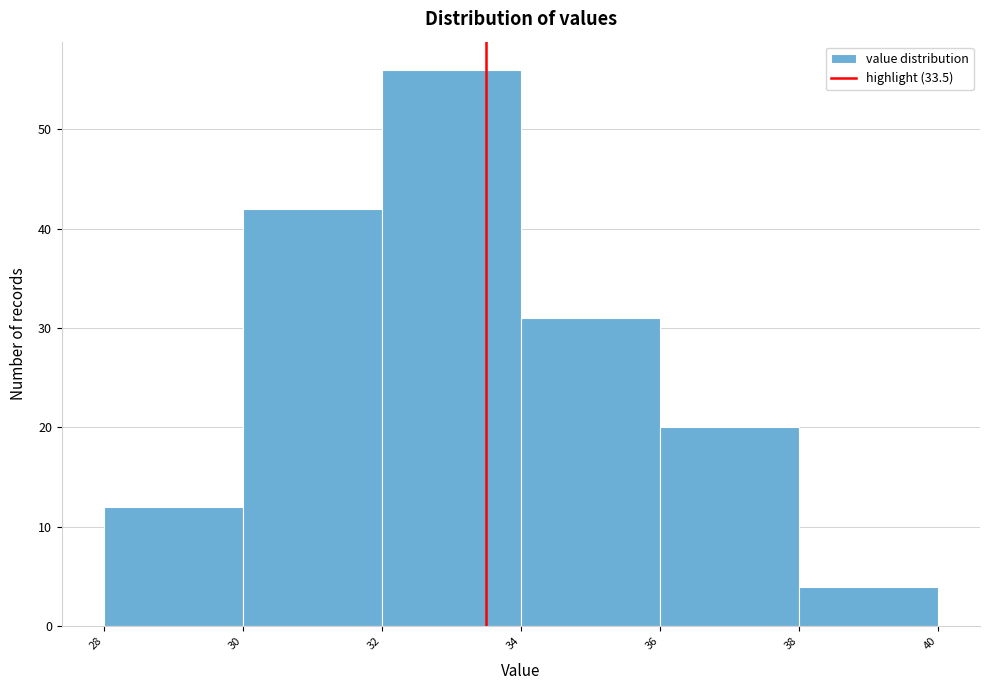

Reading left to right, list every bar in this chart as the range it spans on the x-axis followed by its height. The values are not printed on the chart, so give them approximately, as read against the axis.

28 to 30: 12
30 to 32: 42
32 to 34: 56
34 to 36: 31
36 to 38: 20
38 to 40: 4